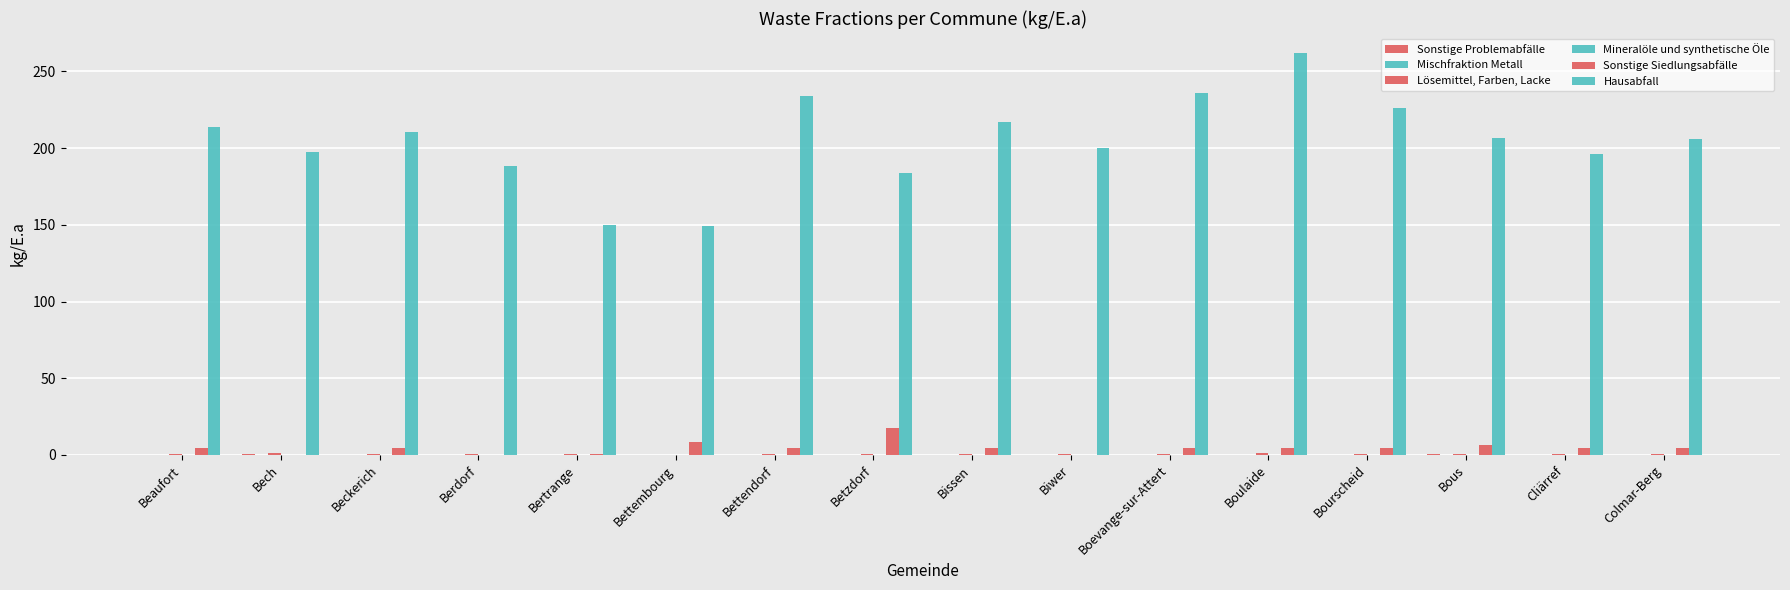

What is the value of the Sonstige Siedlungsabfälle bar at the 15th from the left?

4.4